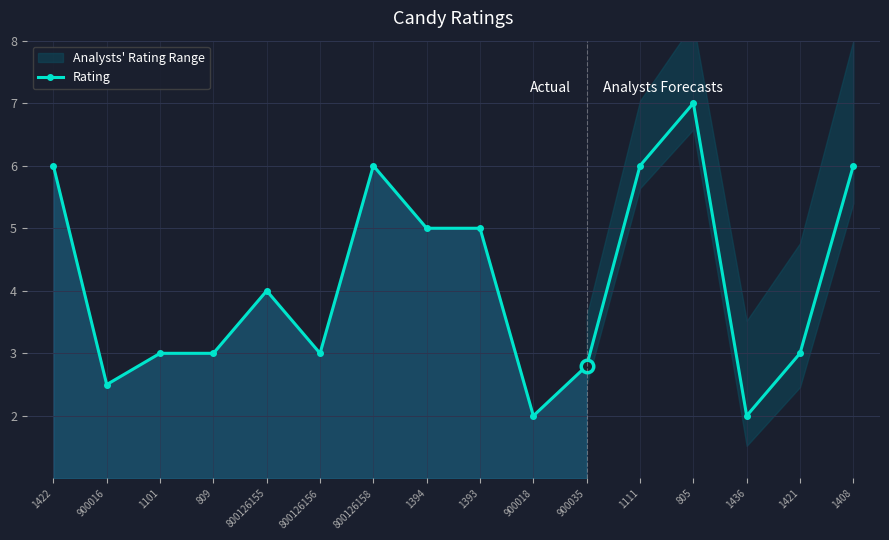

How many values are between 2 and 5?

9